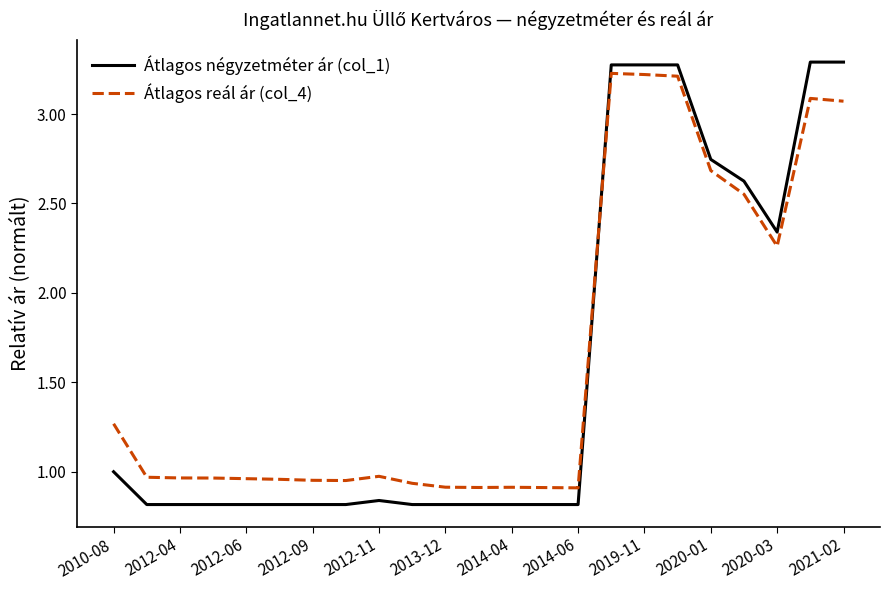

Rank the series by their average value, from lowest to highest.

Átlagos négyzetméter ár (col_1), Átlagos reál ár (col_4)